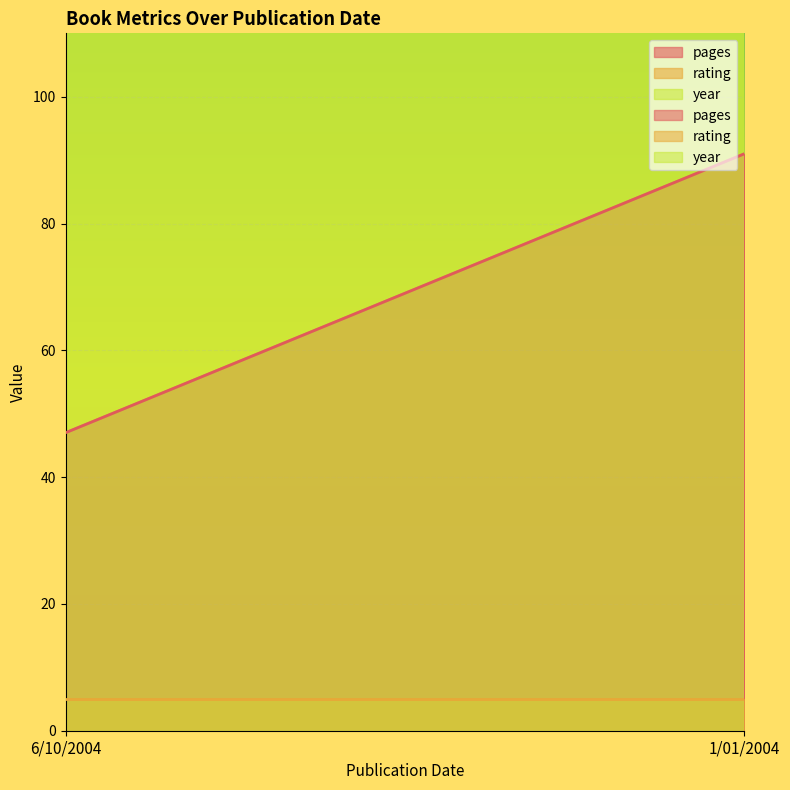

Reading left to right, extract all data points from this chart.

pages: 47	91
rating: 5	5
year: 2004	2004